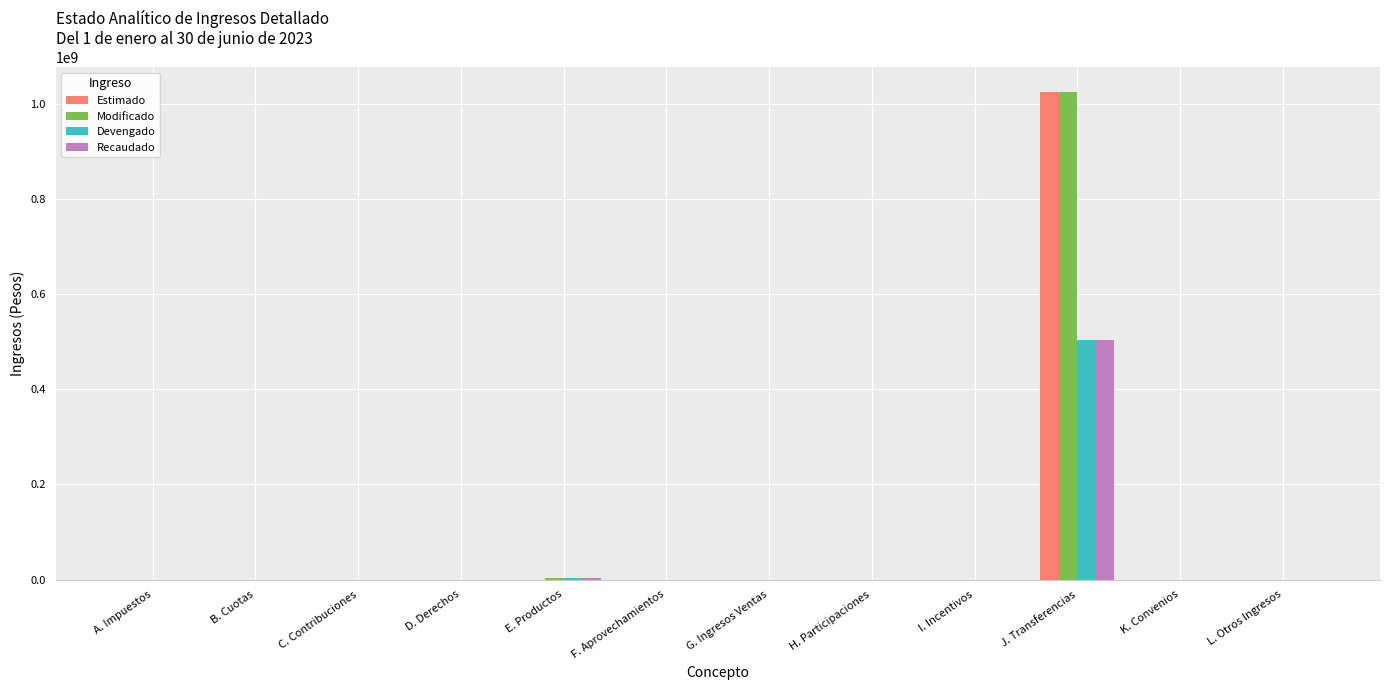

How many groups of bars are there?

12